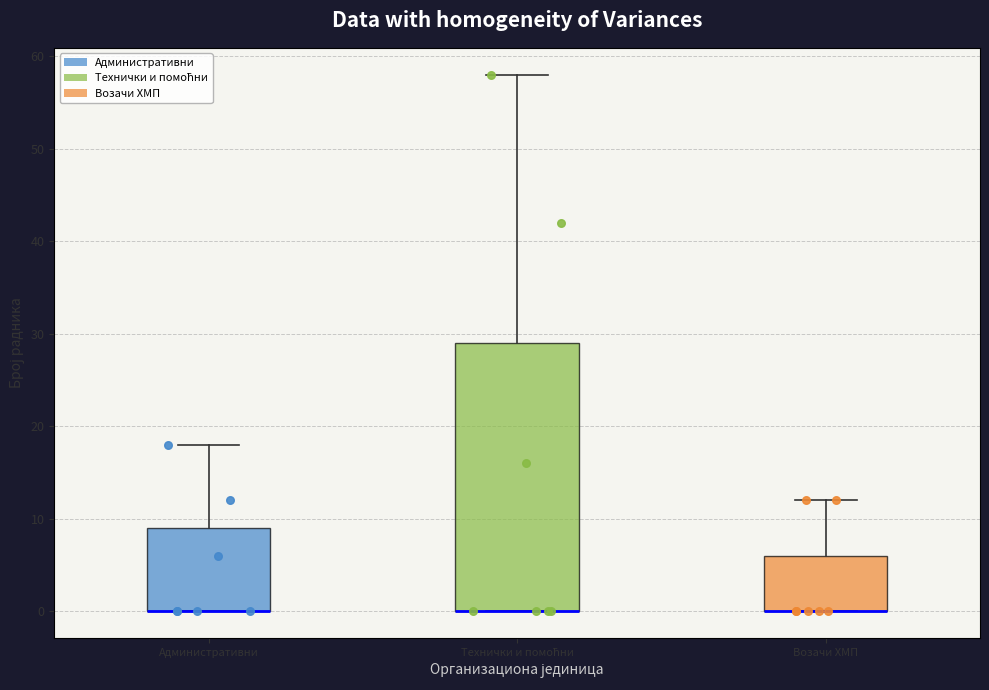

Reading left to right, transcribe this box plot: for each box, give where its median line is, the range the box spans, and where its two whiskers end, as read against the y-axis. The values are not printed on the chart, so give them approximately, as read against the axis.

Административни: median 0 (drawn on the box's lower edge), box 0 to 9, whiskers 0 to 18
Технички и помоћни: median 0 (drawn on the box's lower edge), box 0 to 29, whiskers 0 to 58
Возачи ХМП: median 0 (drawn on the box's lower edge), box 0 to 6, whiskers 0 to 12